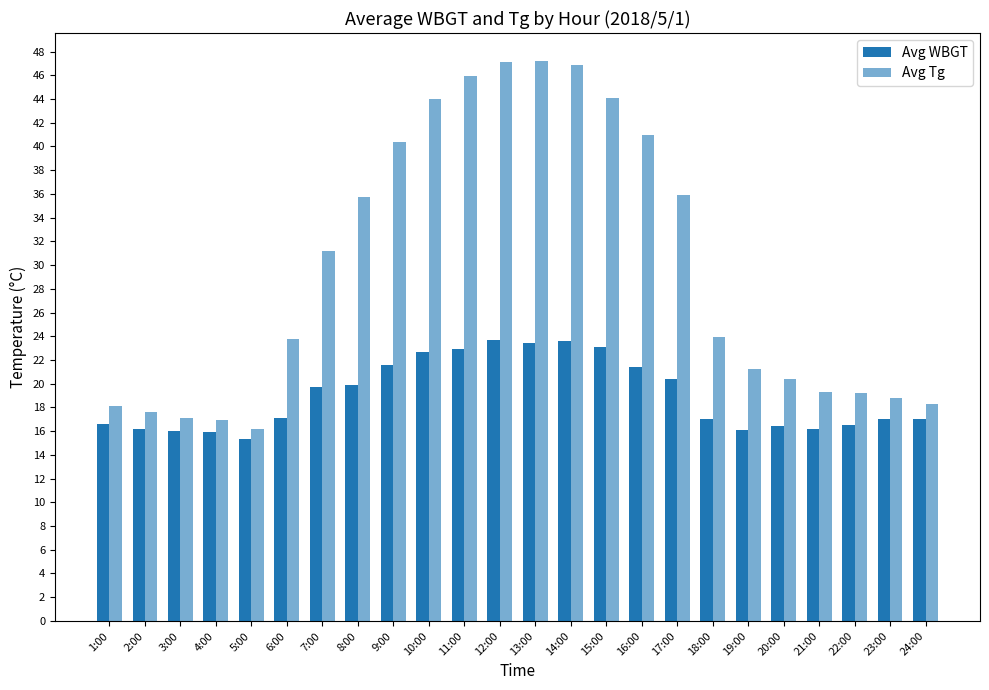

Which category has the lowest value across all series?

5:00